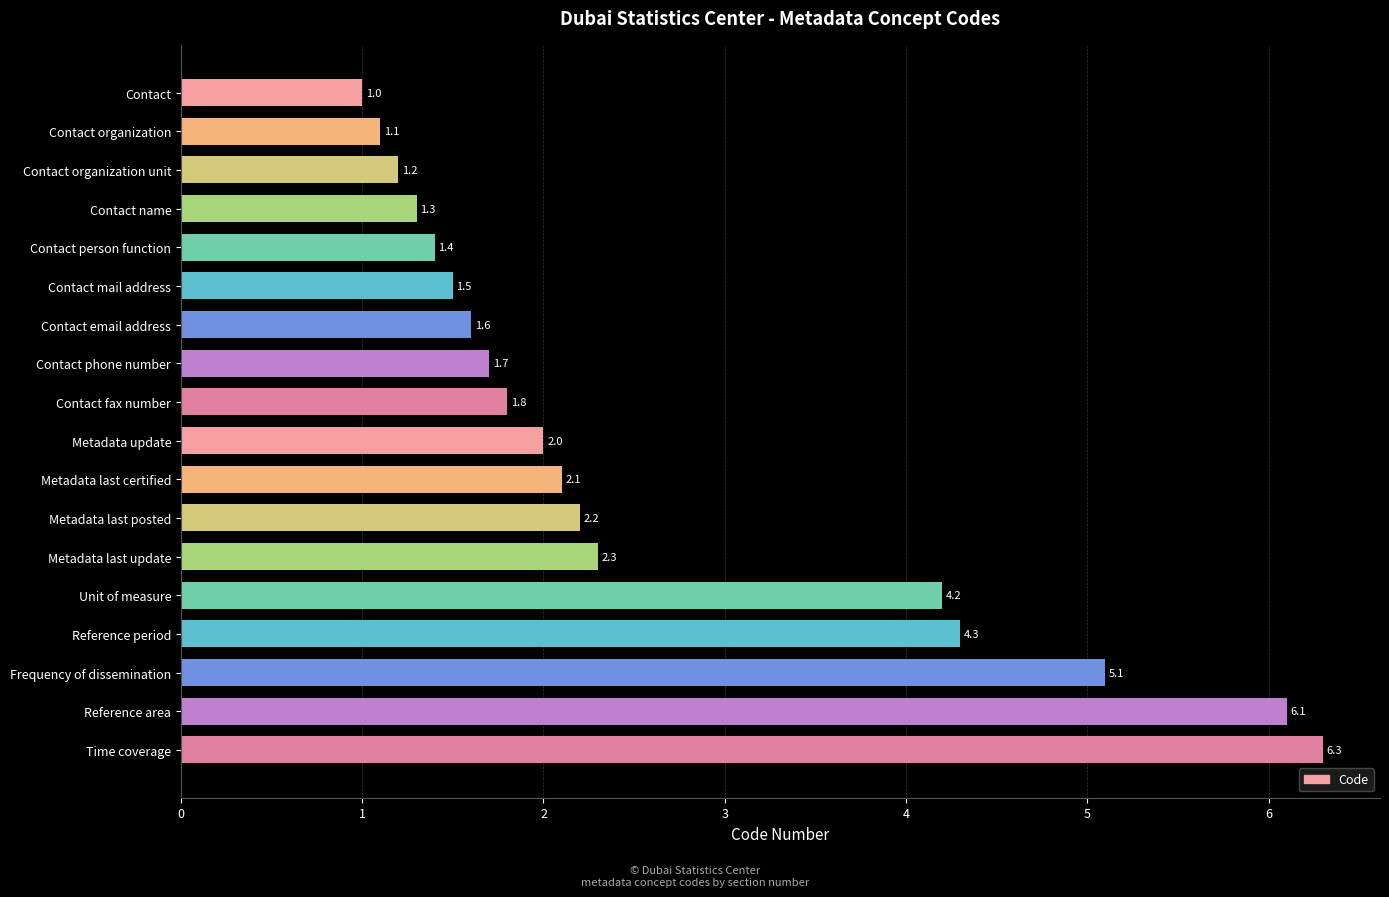

Rank the categories by value from lowest to highest.

Contact, Contact organization, Contact organization unit, Contact name, Contact person function, Contact mail address, Contact email address, Contact phone number, Contact fax number, Metadata update, Metadata last certified, Metadata last posted, Metadata last update, Unit of measure, Reference period, Frequency of dissemination, Reference area, Time coverage